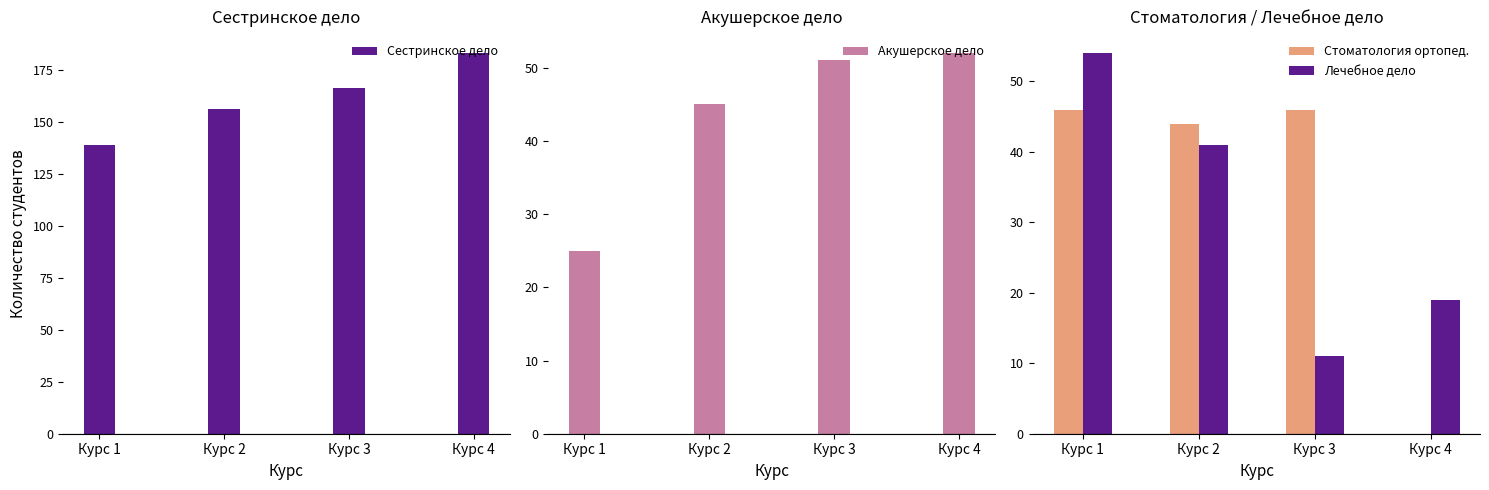

List the series in order of their peak value, lowest first.

Стоматология ортопед., Акушерское дело, Лечебное дело, Сестринское дело